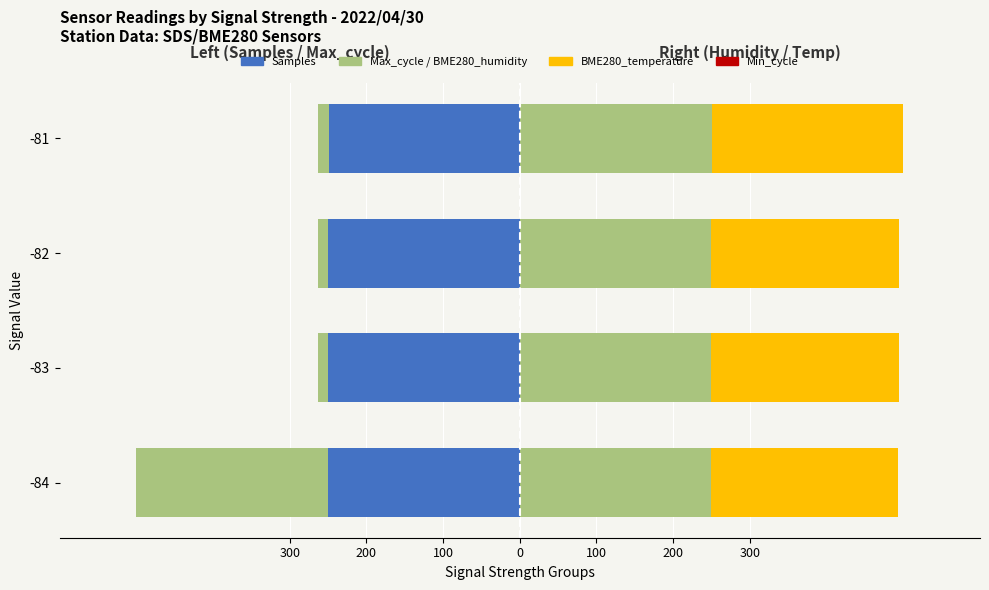

Count the number of categories in the chart.

4